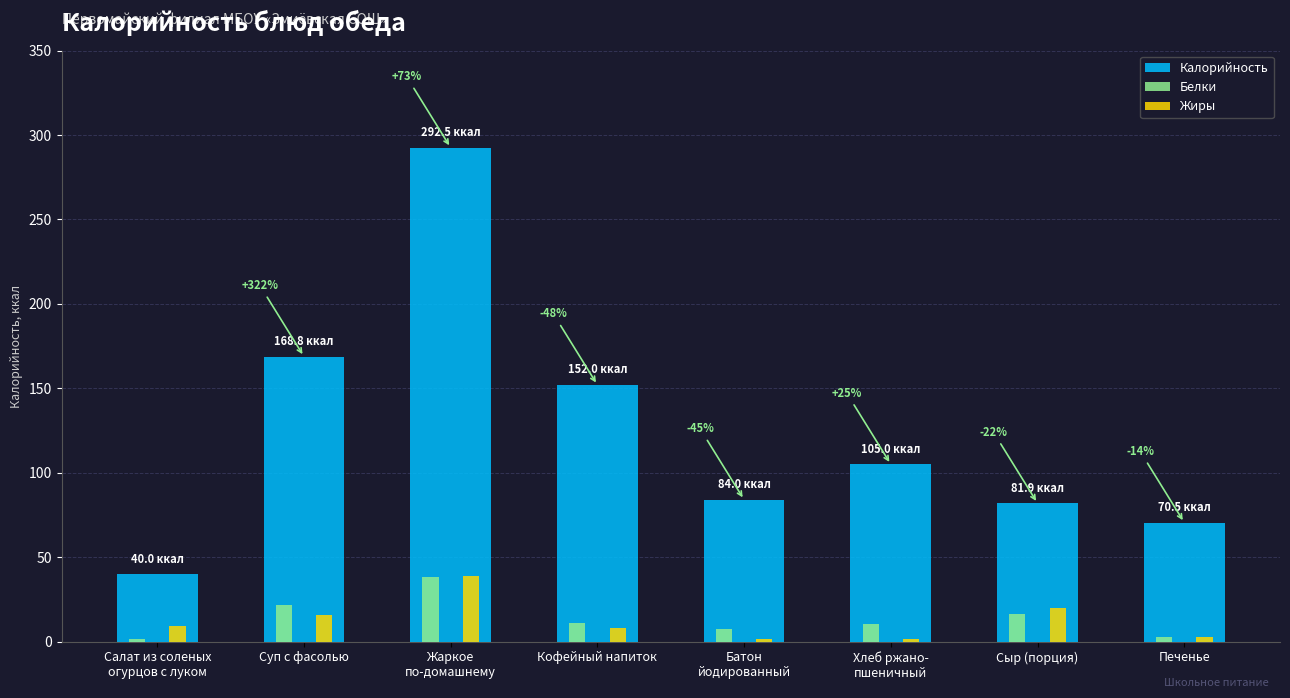

At which label is Калорийность closest to 166?

Суп с фасолью